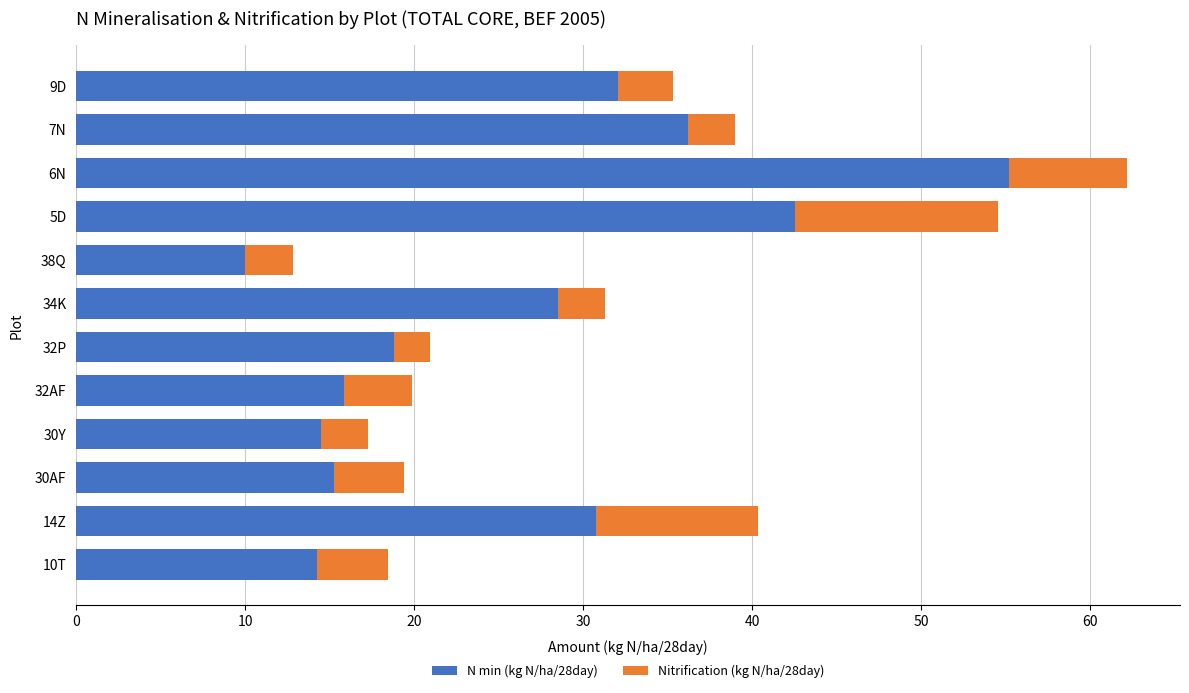

Is it true that N min (kg N/ha/28day) equals 30.8 at 14Z?

True